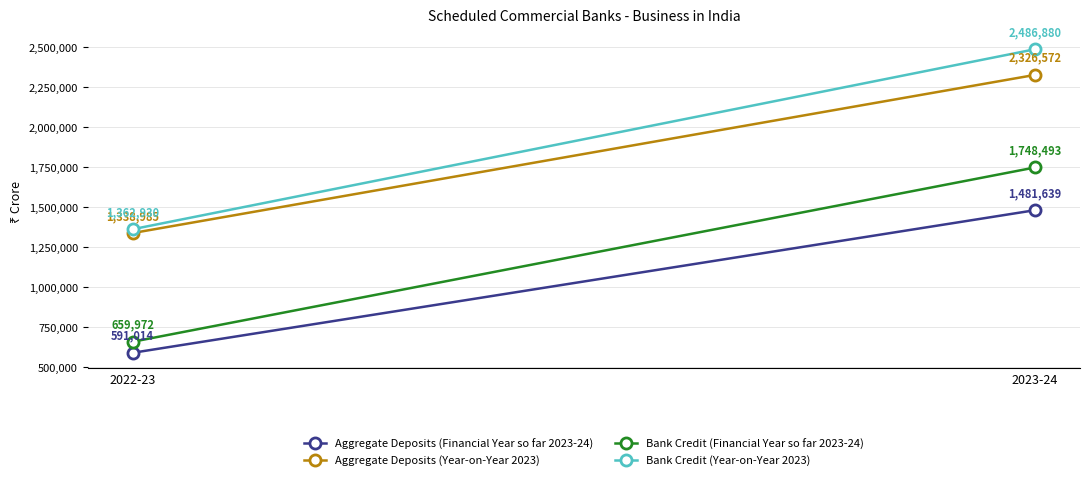

Rank the series at 2022-23 from lowest to highest value.

Aggregate Deposits (Financial Year so far 2023-24), Bank Credit (Financial Year so far 2023-24), Aggregate Deposits (Year-on-Year 2023), Bank Credit (Year-on-Year 2023)